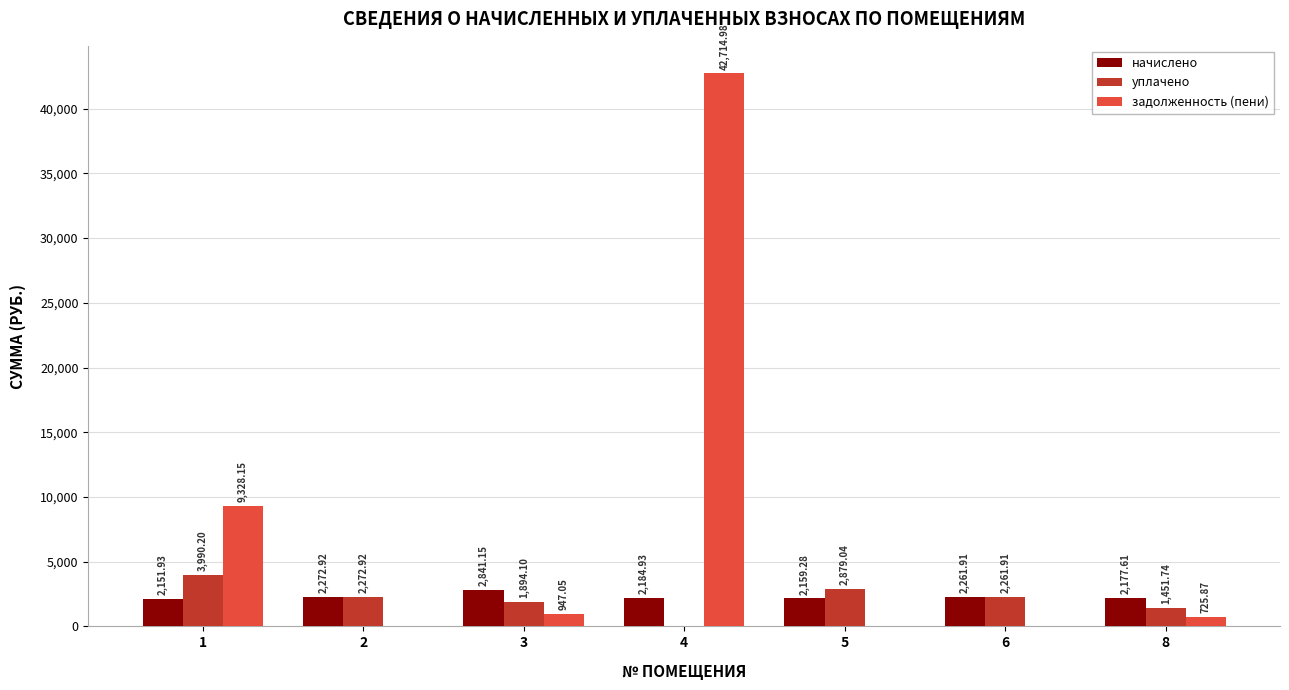

How many distinct data groups are displayed?

3